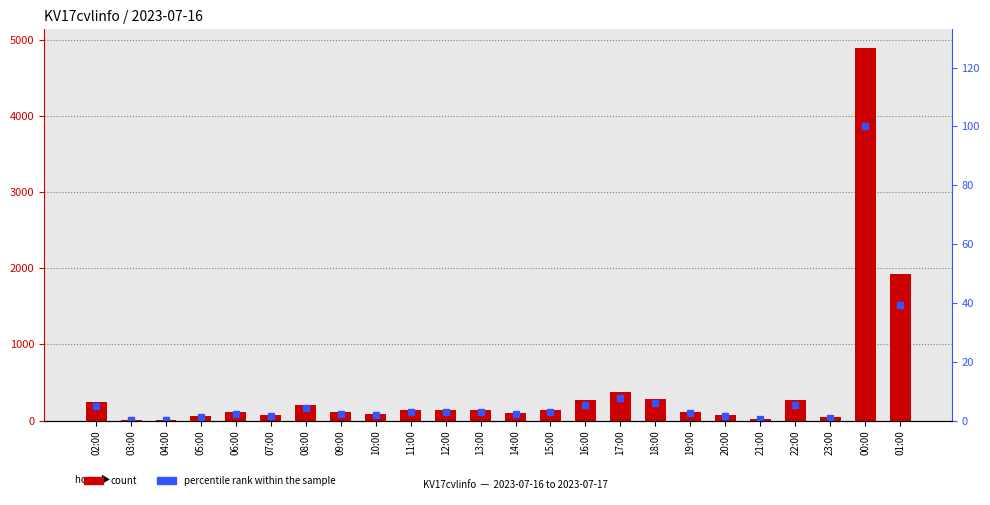

At which label does count first exceed 138?

02:00